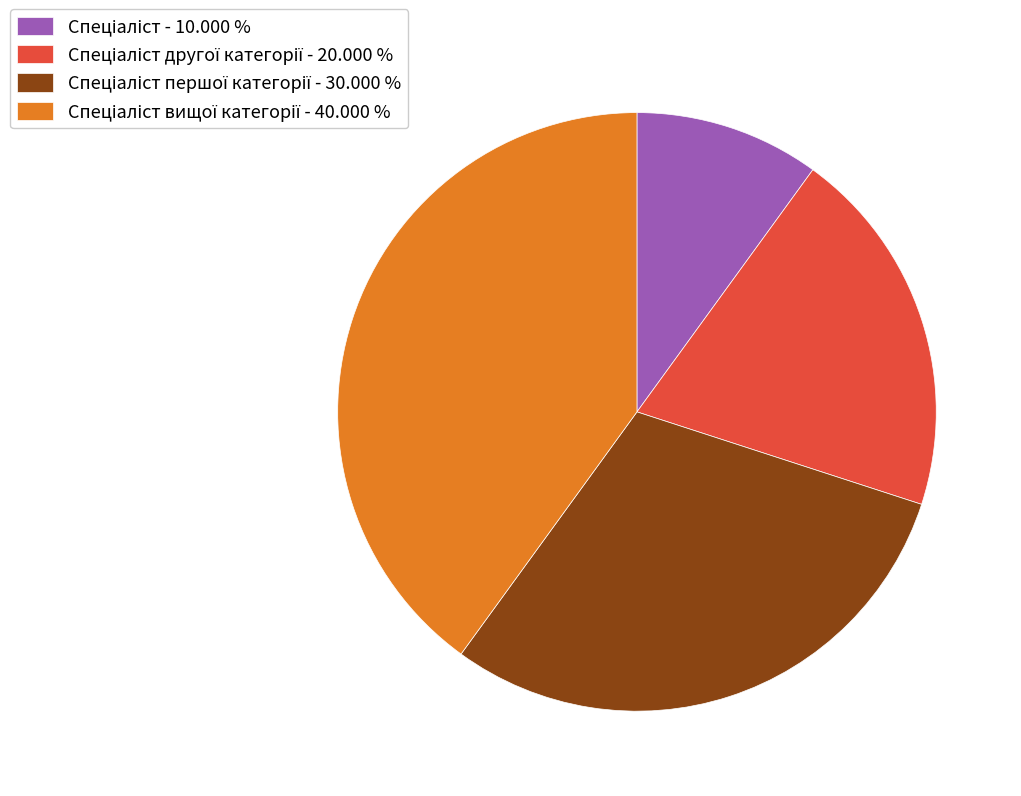

Does any single category account for the majority?

No